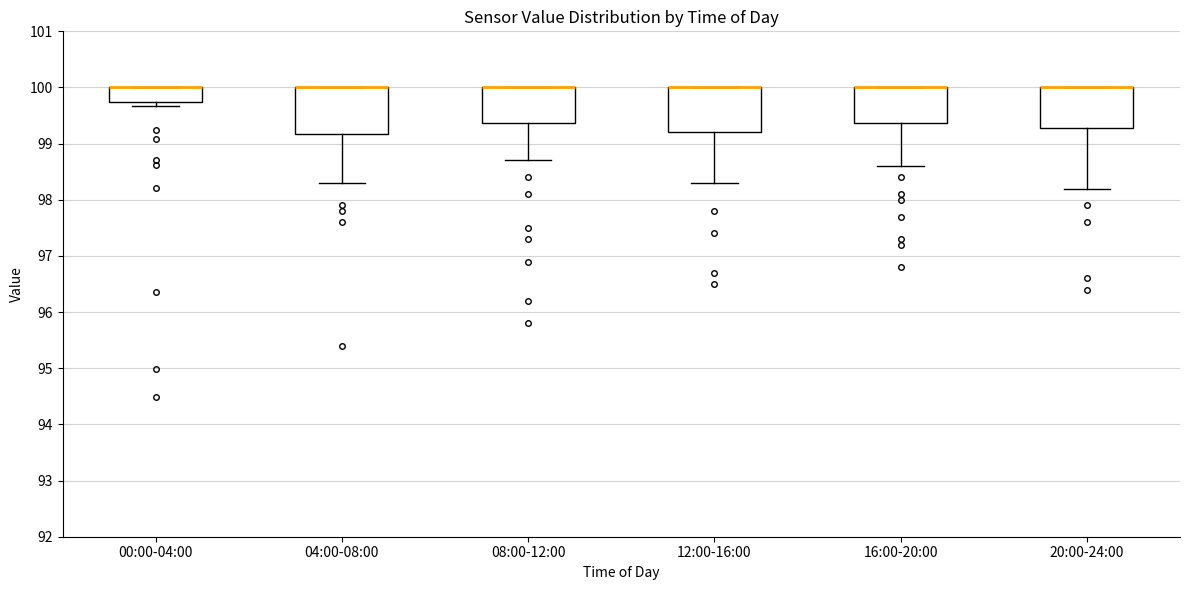

Where is the lower edge of the box for 12:00-16:00 on the y-axis? The values are not printed on the chart, so give them approximately, as read against the axis.

99.2